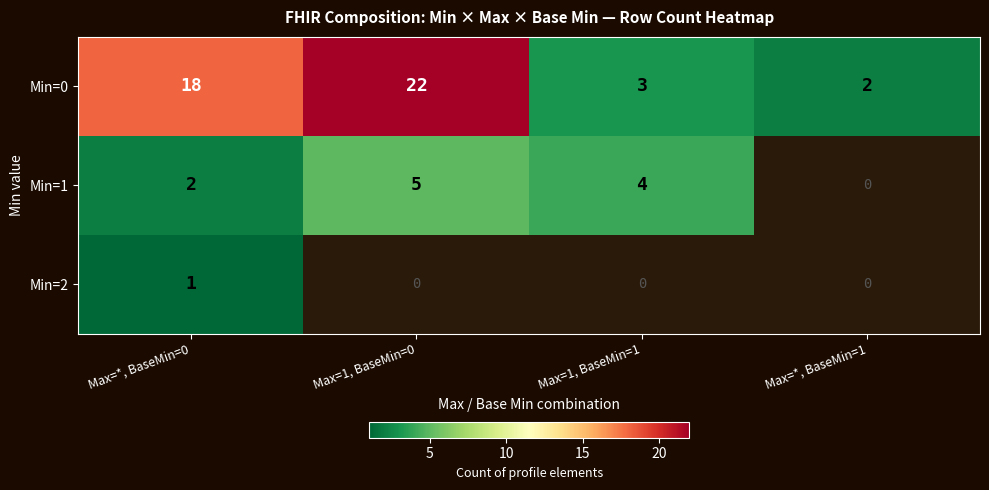

What is the difference between the highest and lowest values at Max=*, BaseMin=0?

17